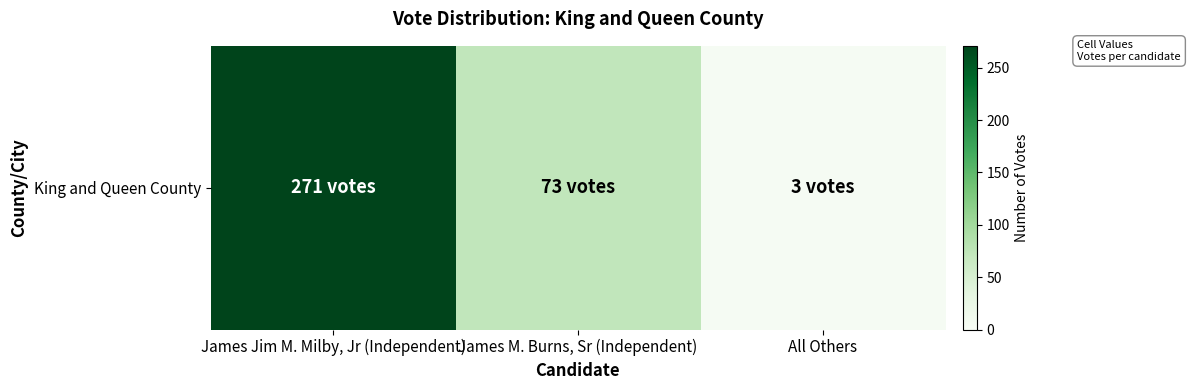

Where is the data nearest to the value 137?

James M. Burns, Sr (Independent)